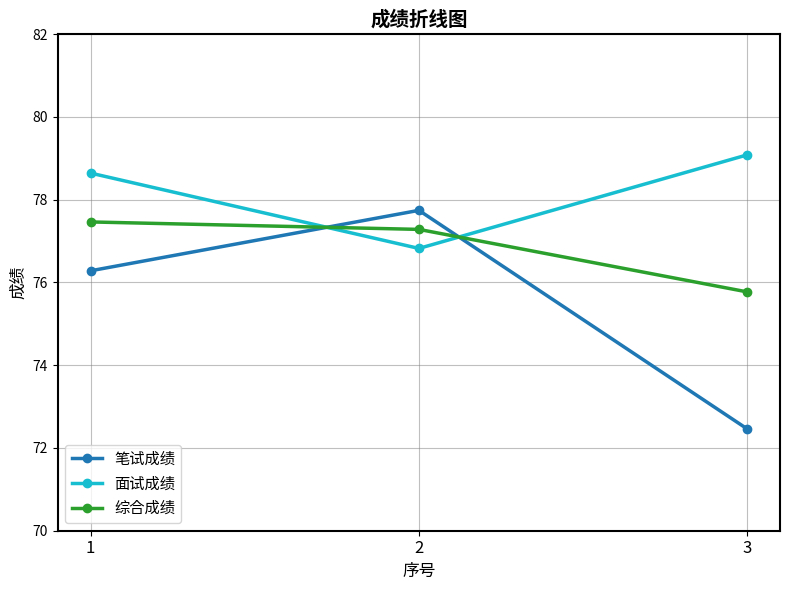

Reading left to right, list all the values displayed in this chart.

笔试成绩: 76.3	77.7	72.5
面试成绩: 78.6	76.8	79.1
综合成绩: 77.5	77.3	75.8